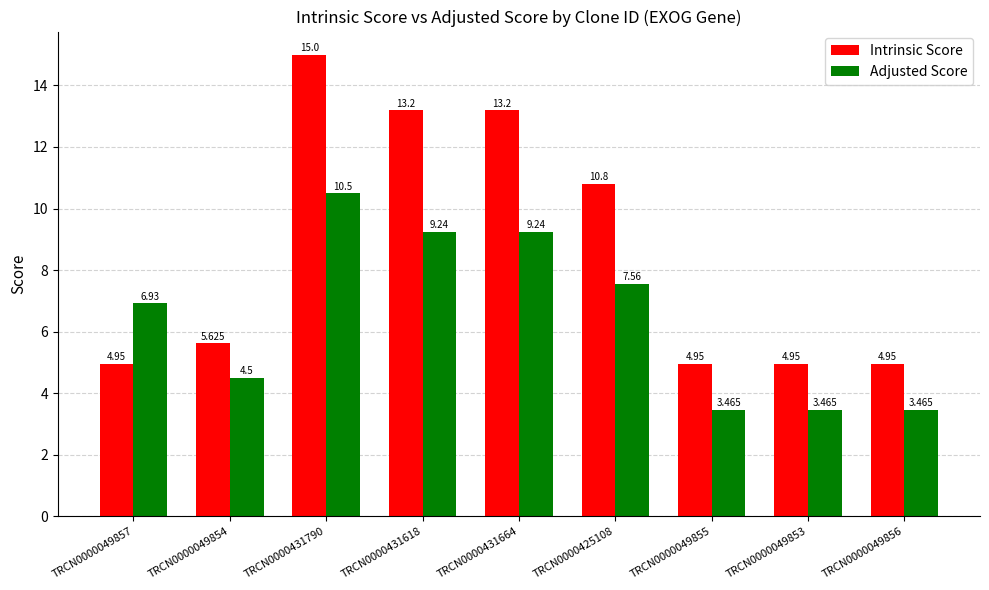

What is the difference between the maximum and minimum values in the Adjusted Score series?

7.0